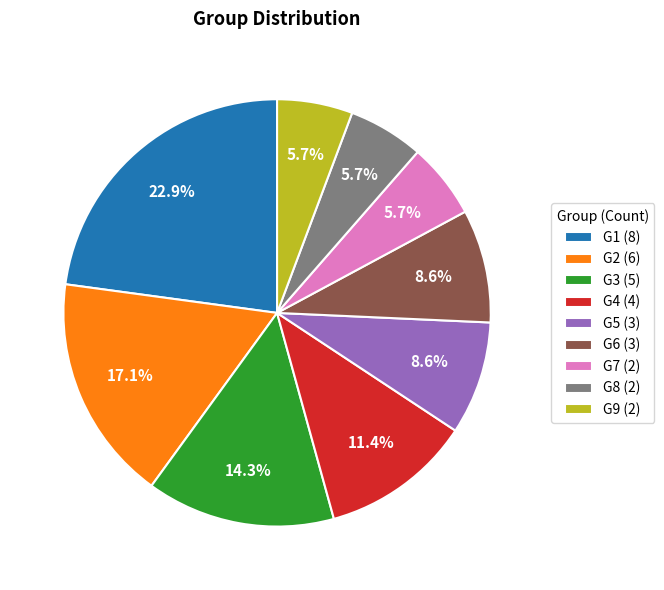

Do G2 and G5 together represent more than half of the pie?

No